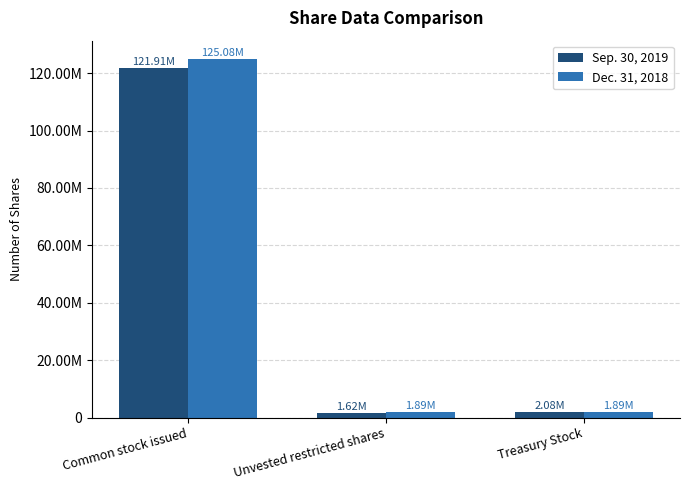

What is the smallest value displayed?

1623494